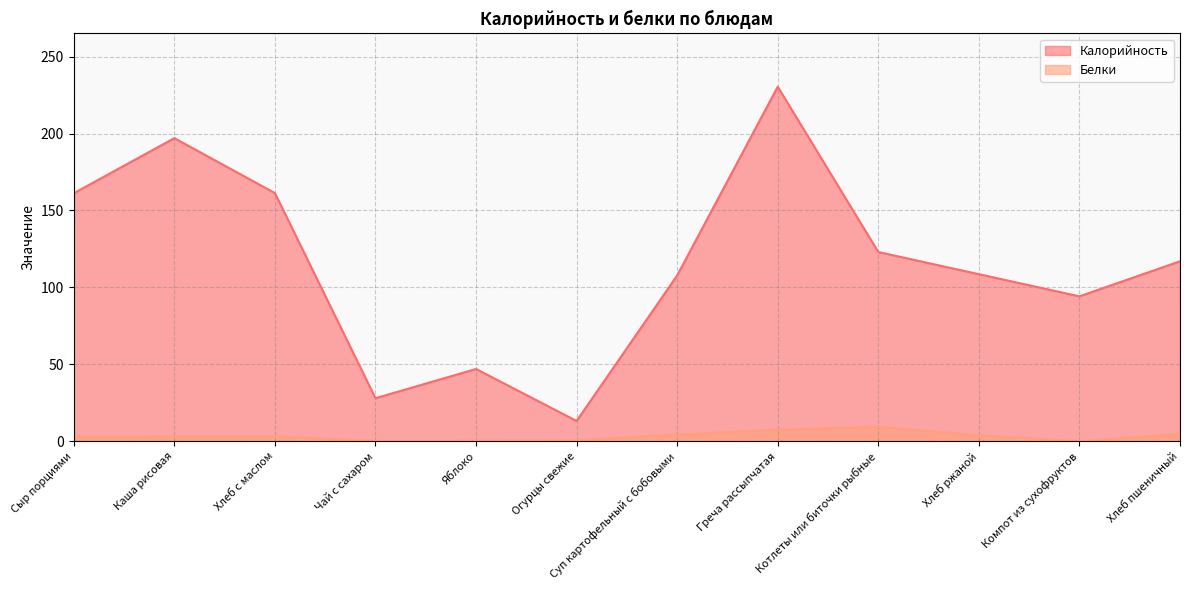

Where is the first local minimum for Калорийность?

Чай с сахаром